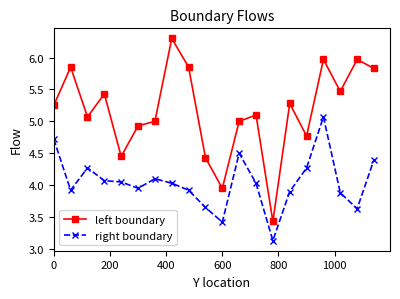

In right boundary, how many points are lower than both neighbors (excluding endpoints)?

5